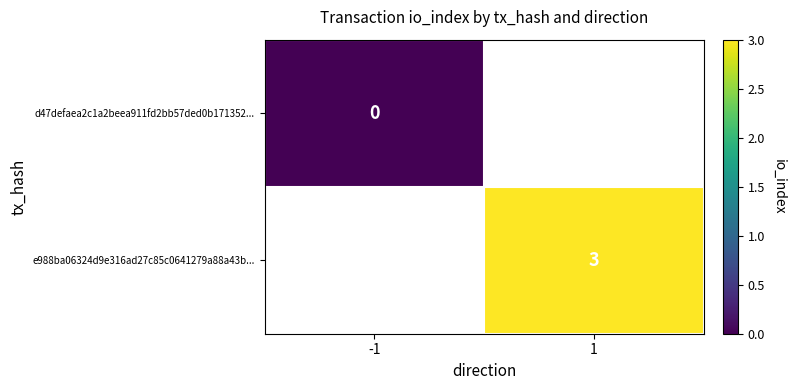

True or false: e988ba06324d9e316ad27c85c0641279a88a43b... has a value of 3 at 1.

True